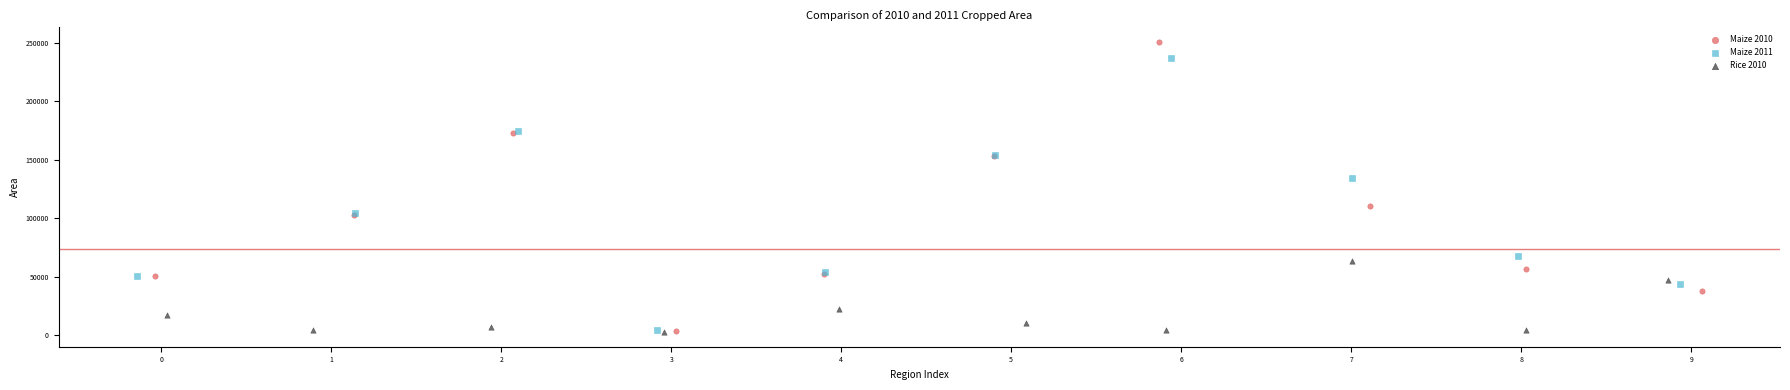

Which series has the widest spread of Y values?

Maize 2010